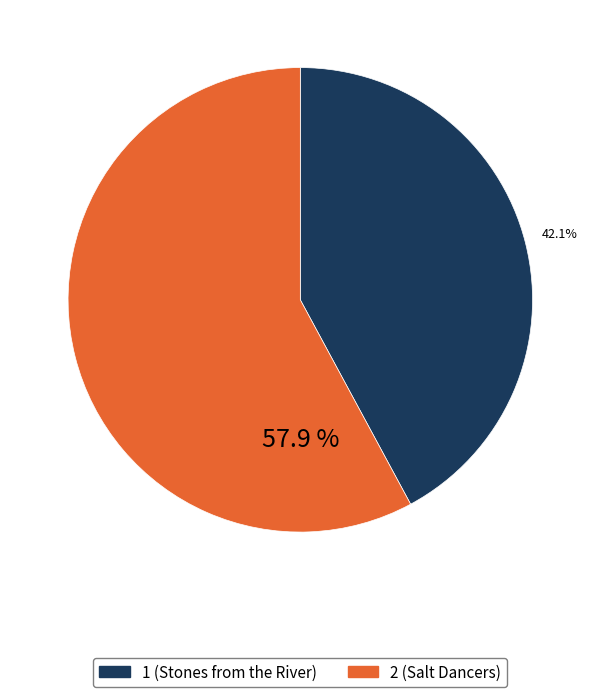

Which category accounts for the majority?

2 (Salt Dancers)